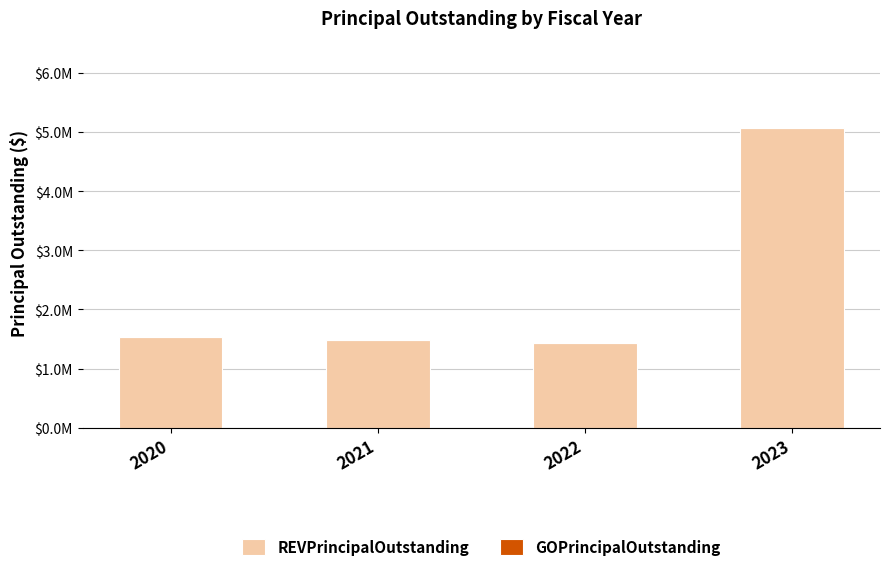

Are the bars horizontal?

No